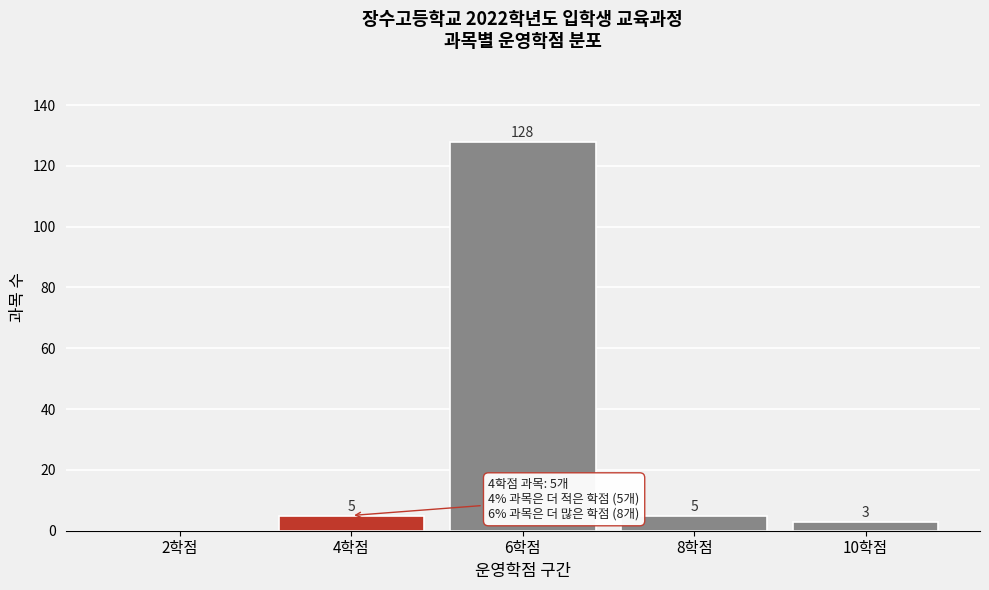

Reading right to left, extract all data points from this chart.

10학점=3	8학점=5	6학점=128	4학점=5	2학점=0